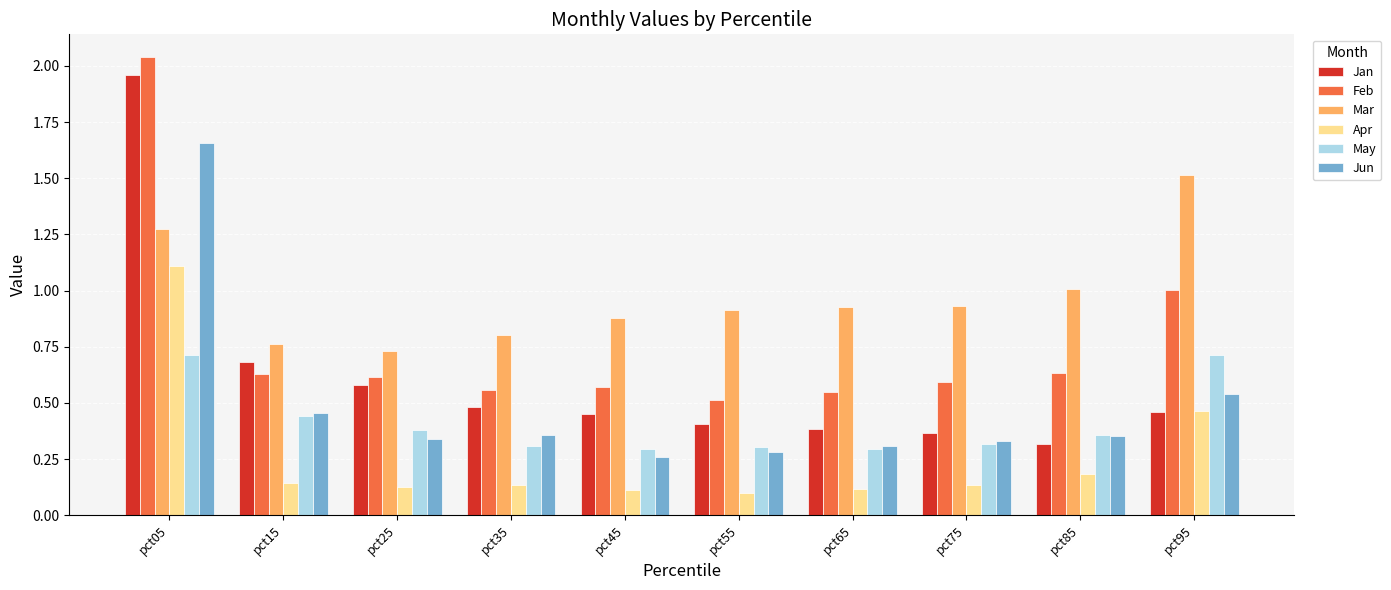

At which category is the sum across all series the highest?

pct05